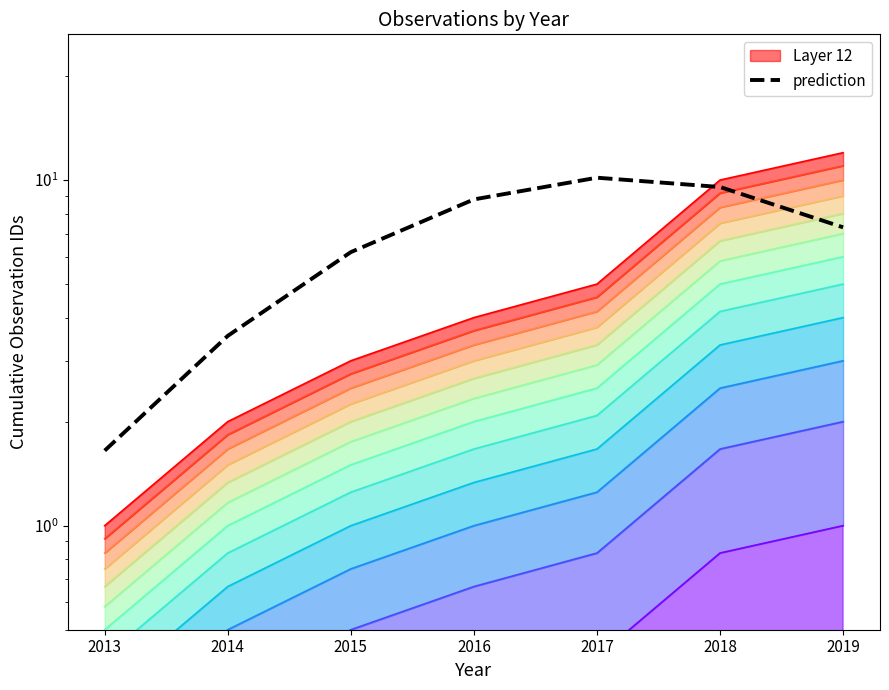

What is the average value?

6.7